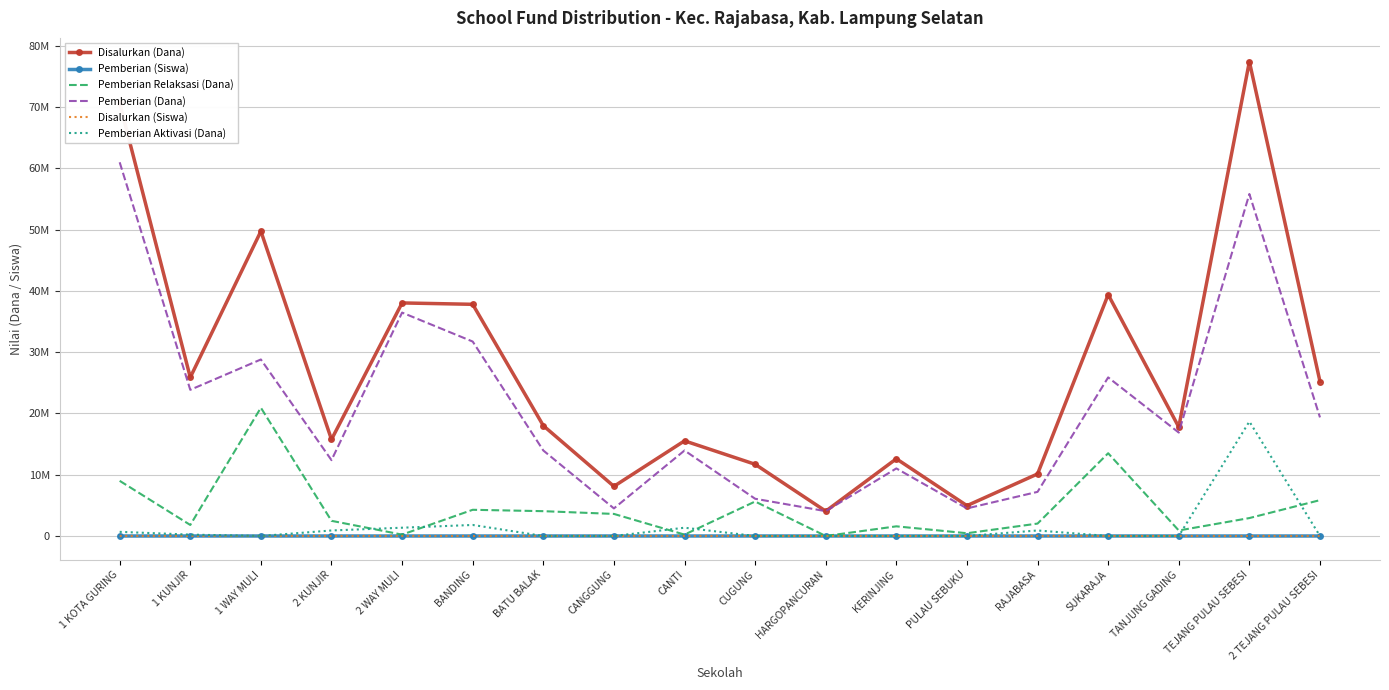

What is the sum of the Disalurkan (Siswa) values at CANTI and BATU BALAK?

82